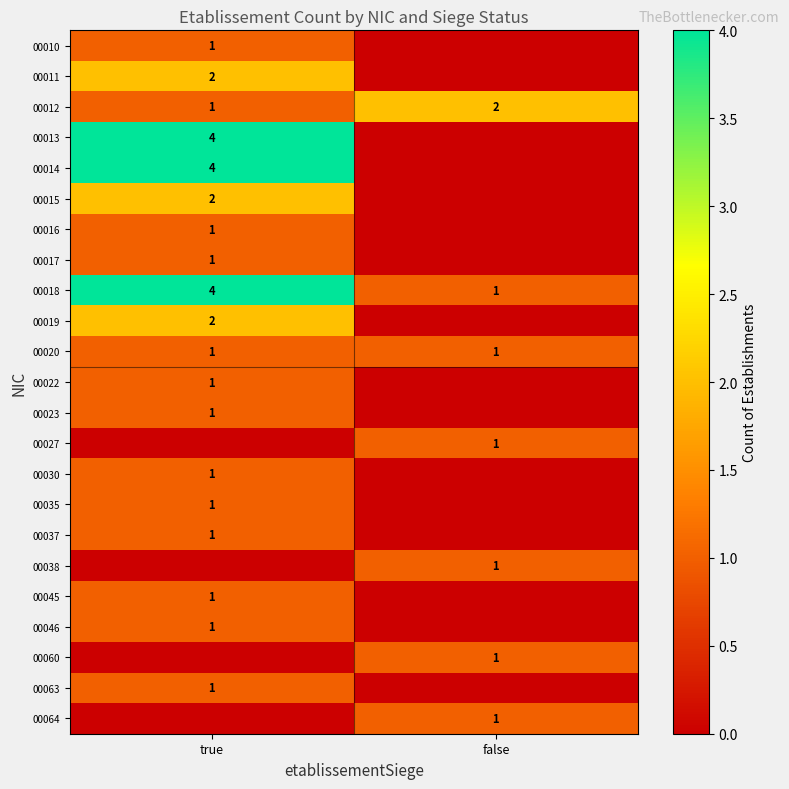

The 00015 series shows 1 at true. True or false?

False